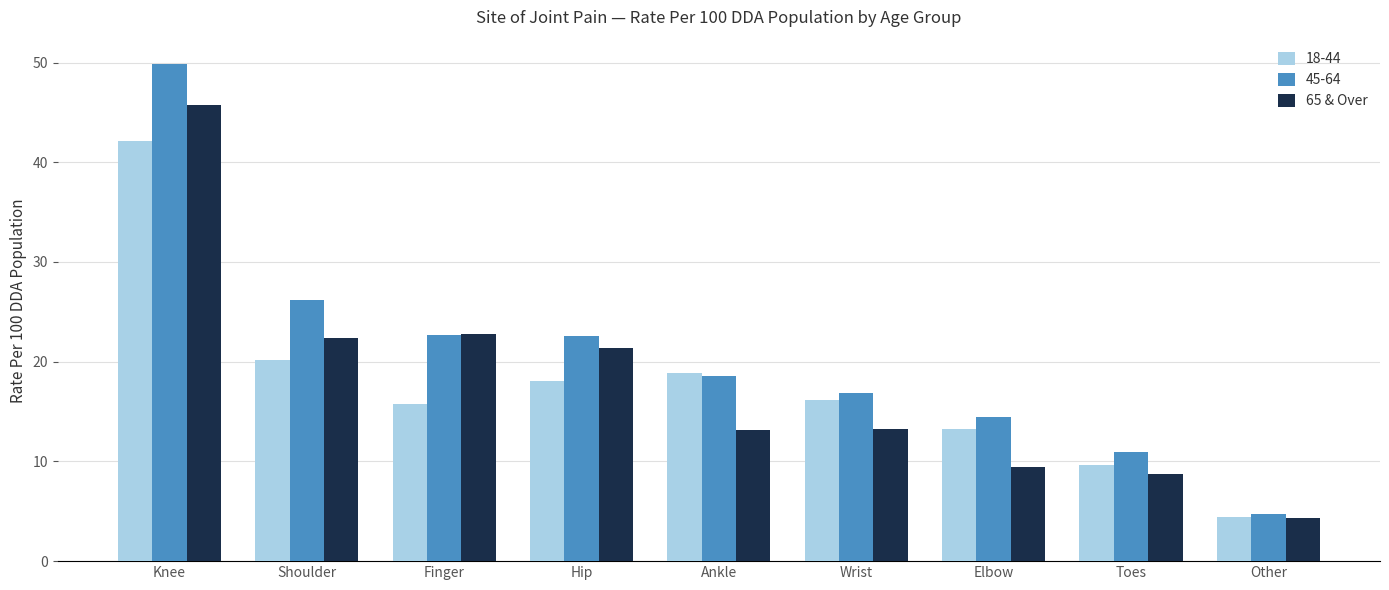

What is the approximate value of 65 & Over at Wrist?

13.3